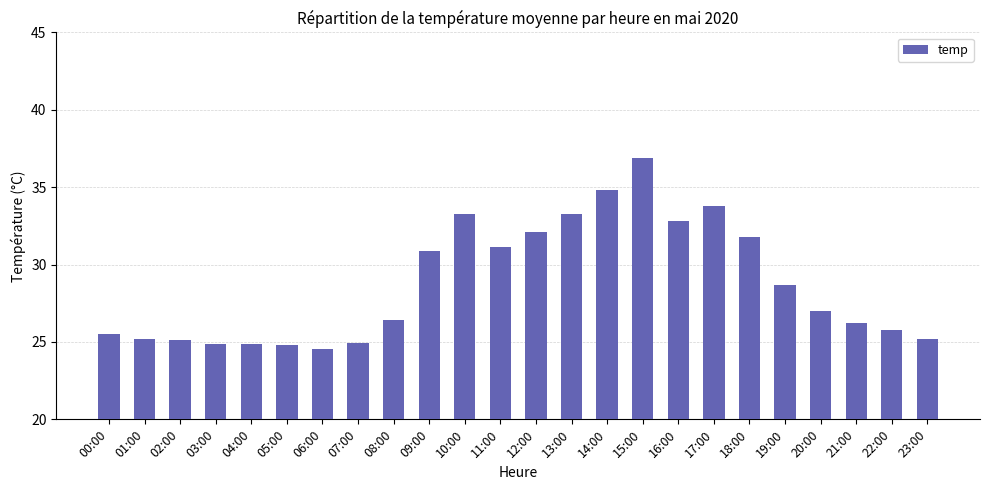

At which category does the chart reach its peak across all series?

15:00